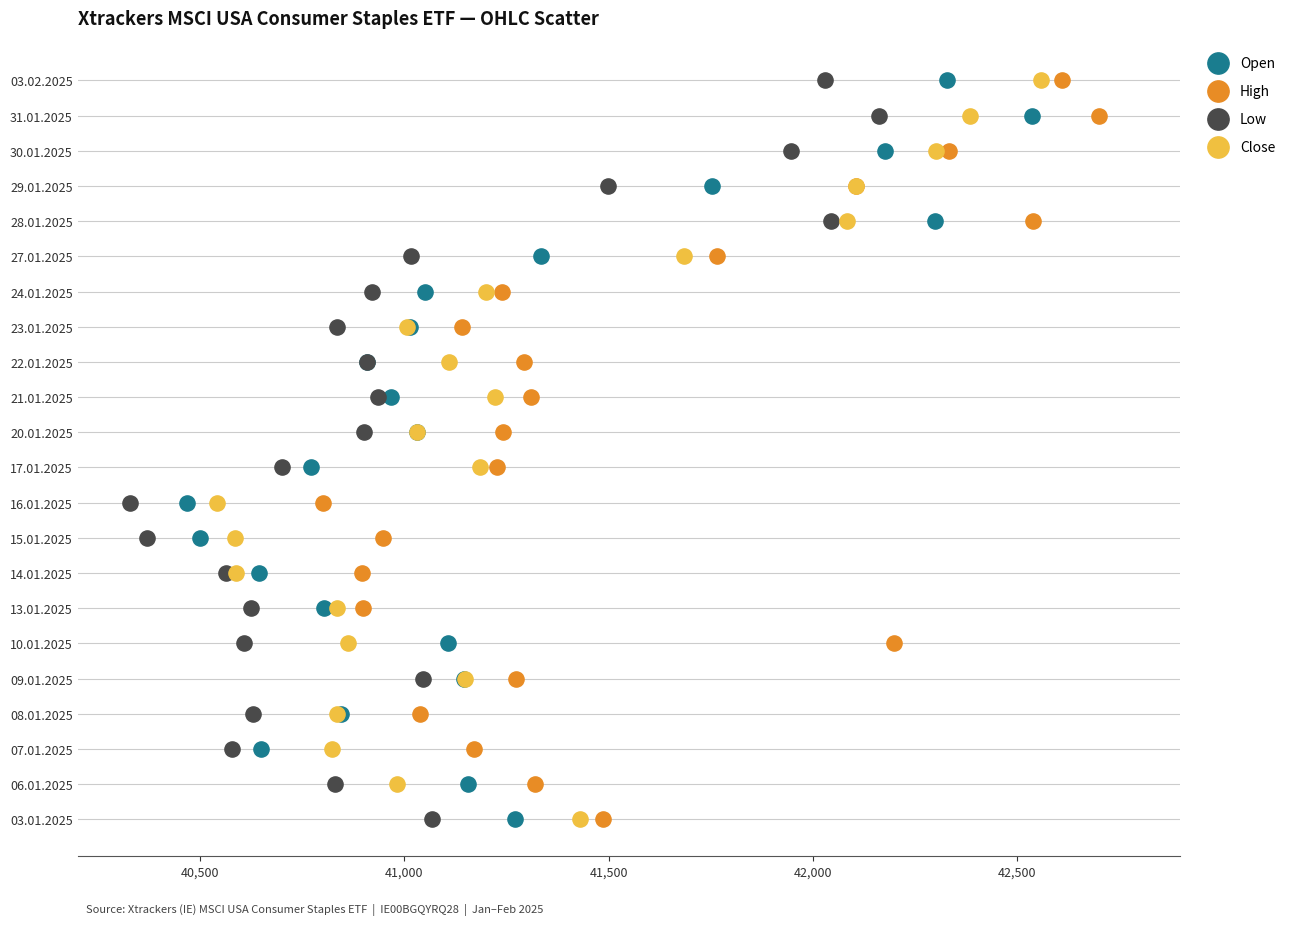

What are all the series names shown in the legend?

Open, High, Low, Close